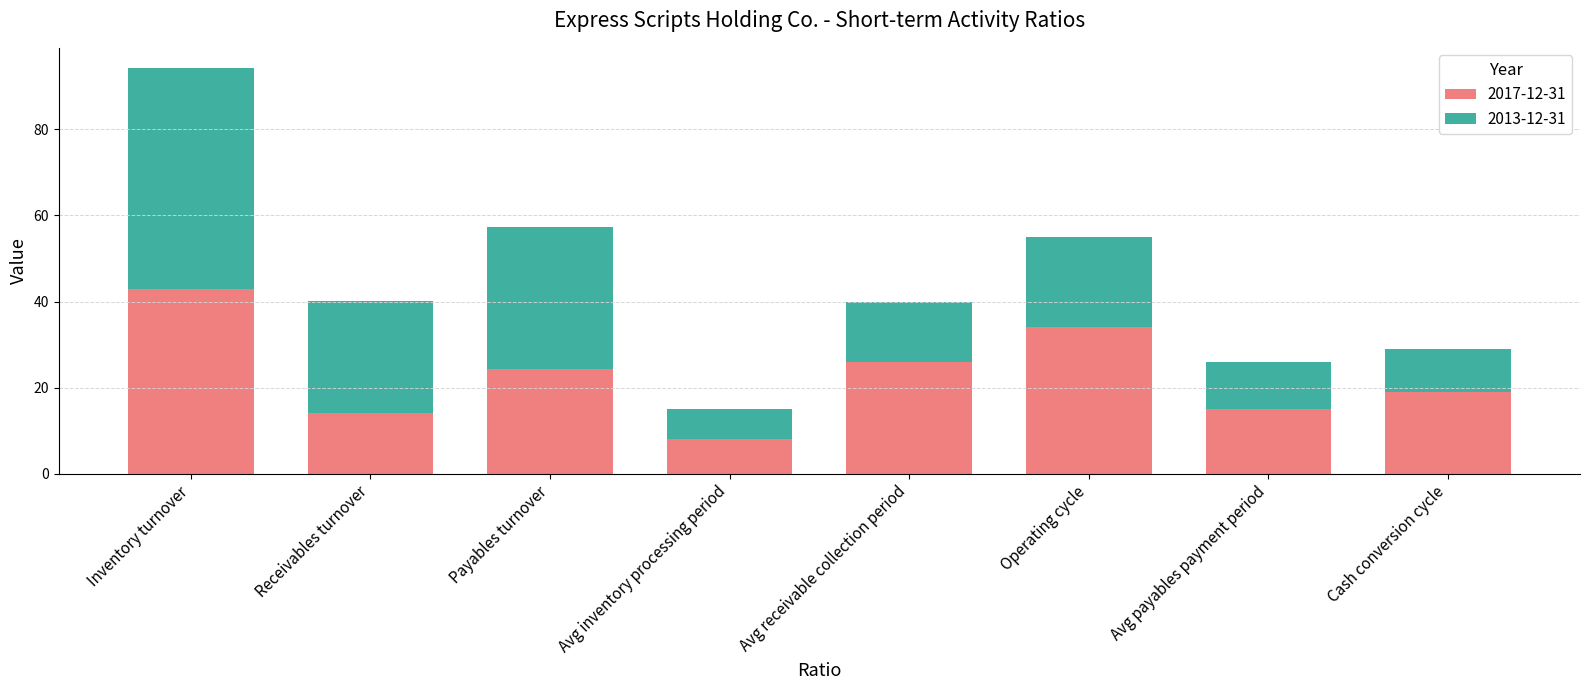

What is the minimum value for 2017-12-31?

8.0